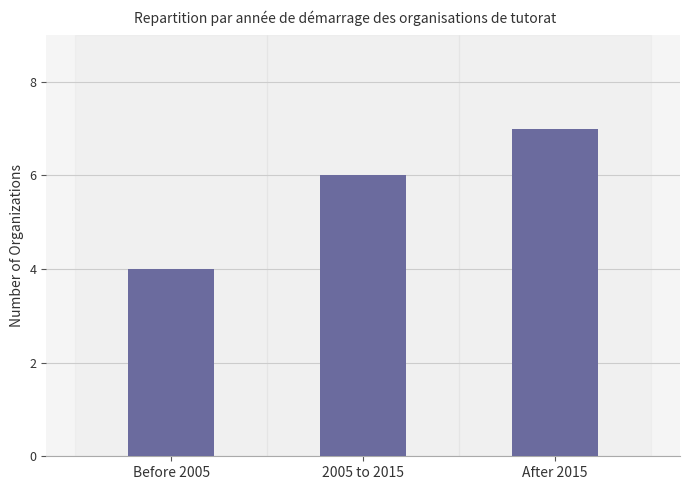

Does the chart contain stacked bars?

No